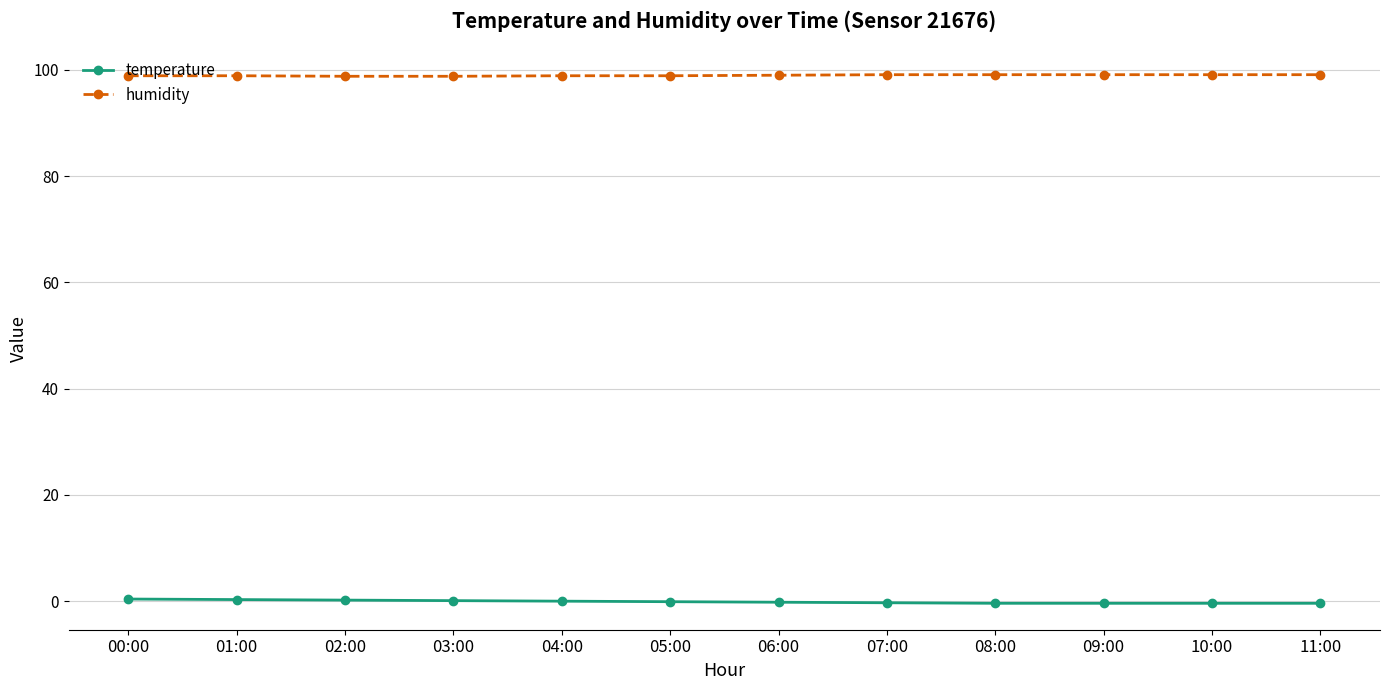

List the series in order of their peak value, lowest first.

temperature, humidity